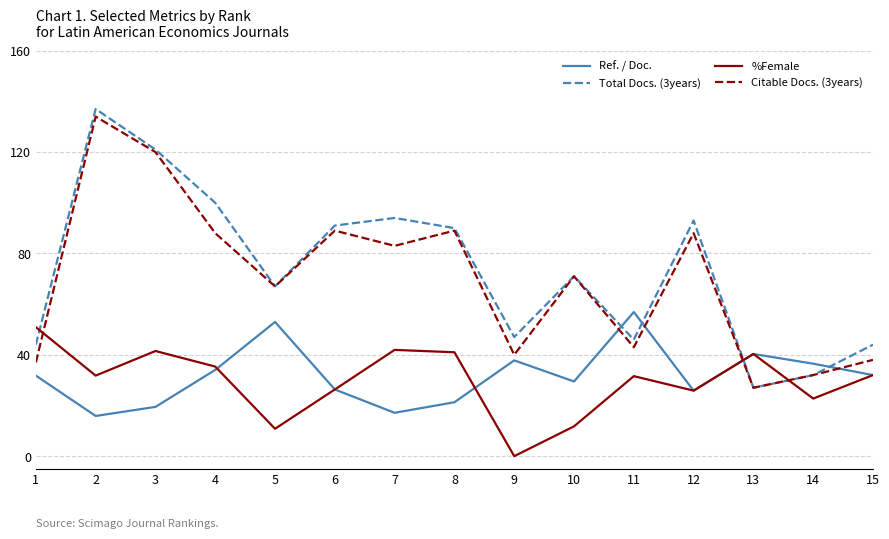

What is the lowest value of the Total Docs. (3years) series?

27.0